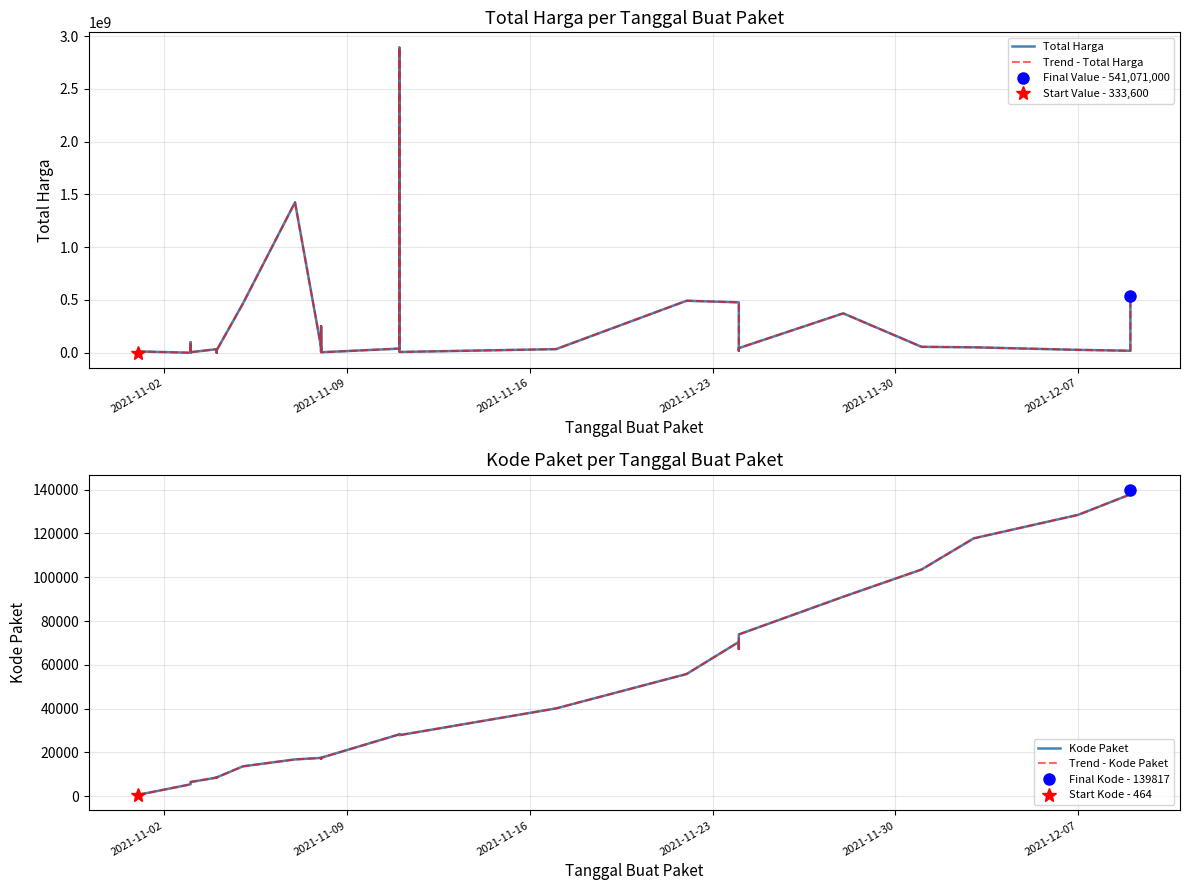

In Kode Paket, how many points are higher than both neighbors (excluding endpoints)?

5